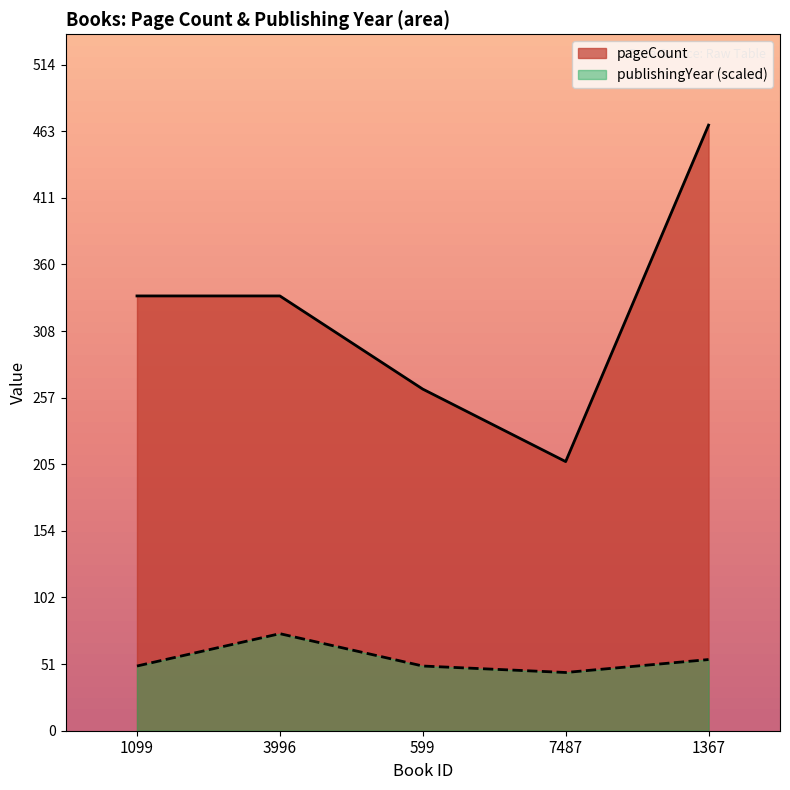

Where is publishingYear nearest to the value 60?

1367